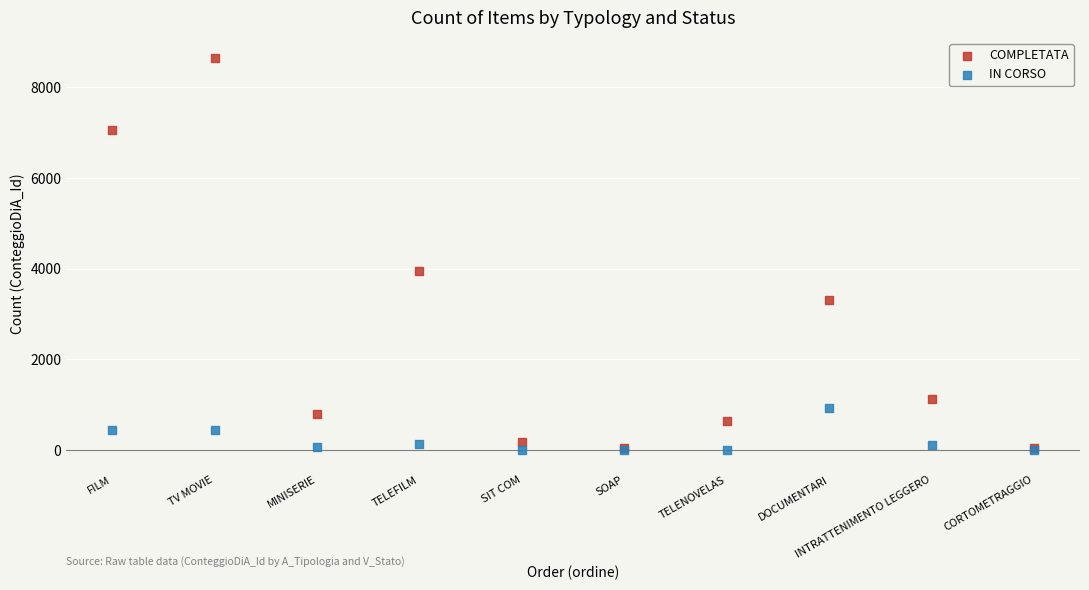

Across all series, what Y value is closest to 4329?

3957